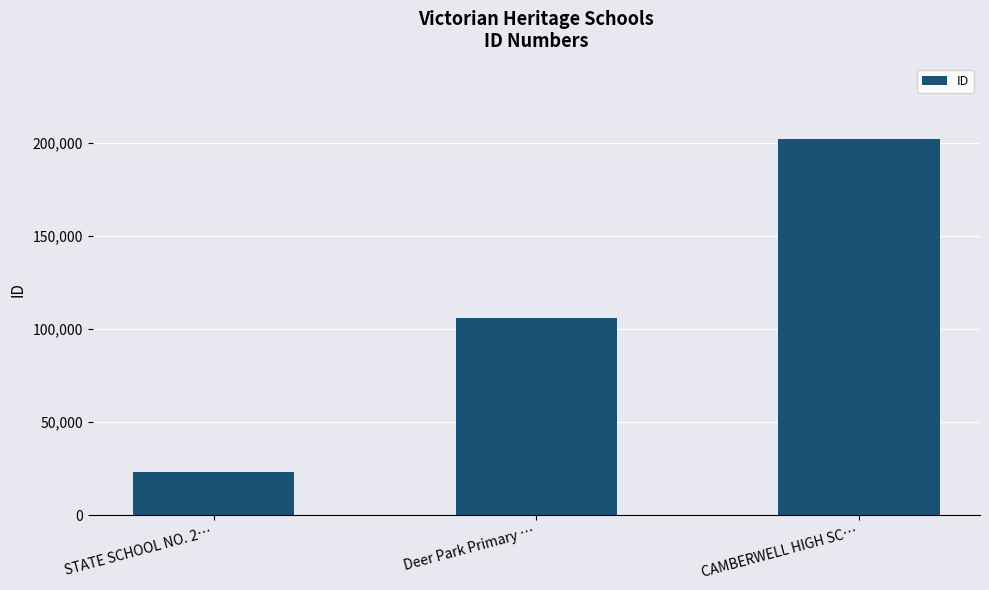

The value at Deer Park Primary … is 35571. True or false?

False